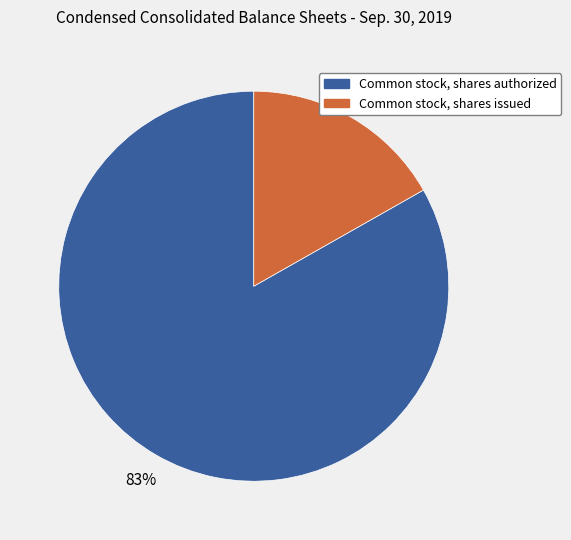

Is the sum of Common stock, shares authorized and Common stock, shares issued greater than half?

Yes